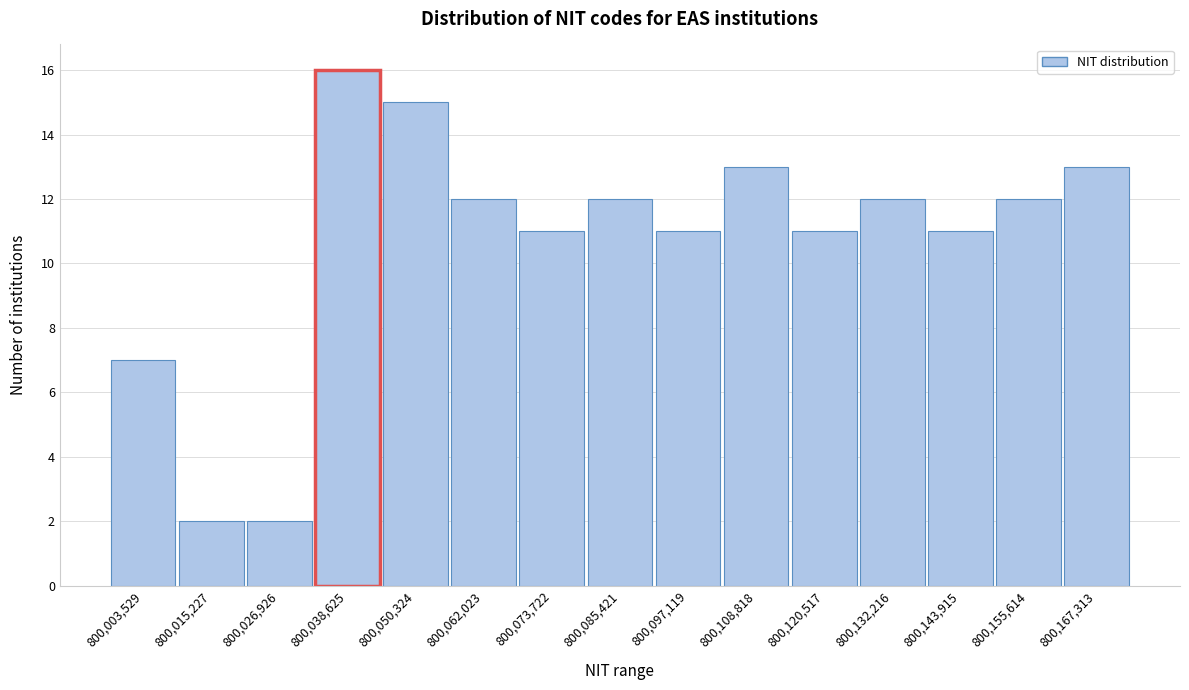

Reading right to left, what are all the values shown in this chart?

800,167,313=13	800,155,614=12	800,143,915=11	800,132,216=12	800,120,517=11	800,108,818=13	800,097,119=11	800,085,421=12	800,073,722=11	800,062,023=12	800,050,324=15	800,038,625=16	800,026,926=2	800,015,227=2	800,003,529=7